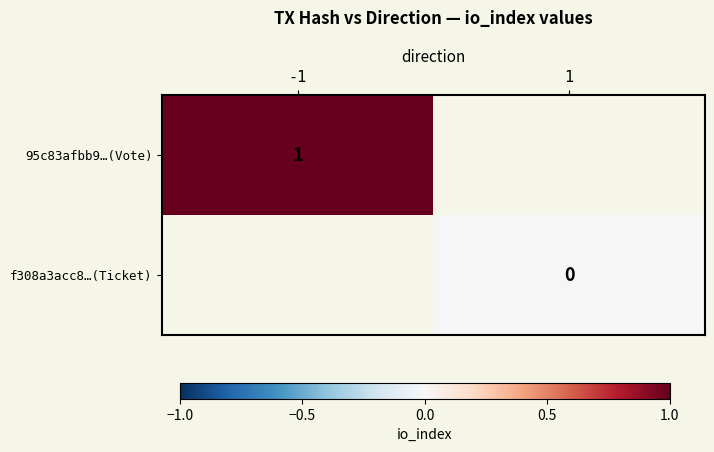

Is it true that 95c83afbb9…(Vote) equals 2 at -1?

False